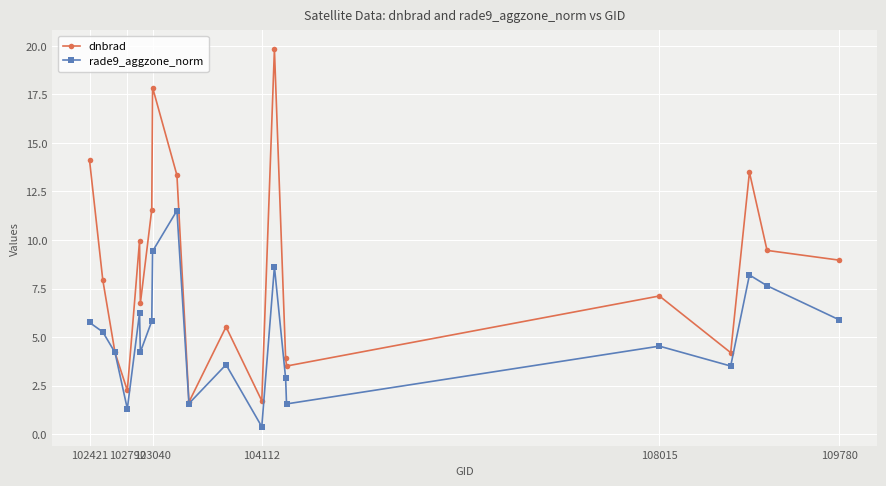

Is this an area chart (filled region under the line)?

No